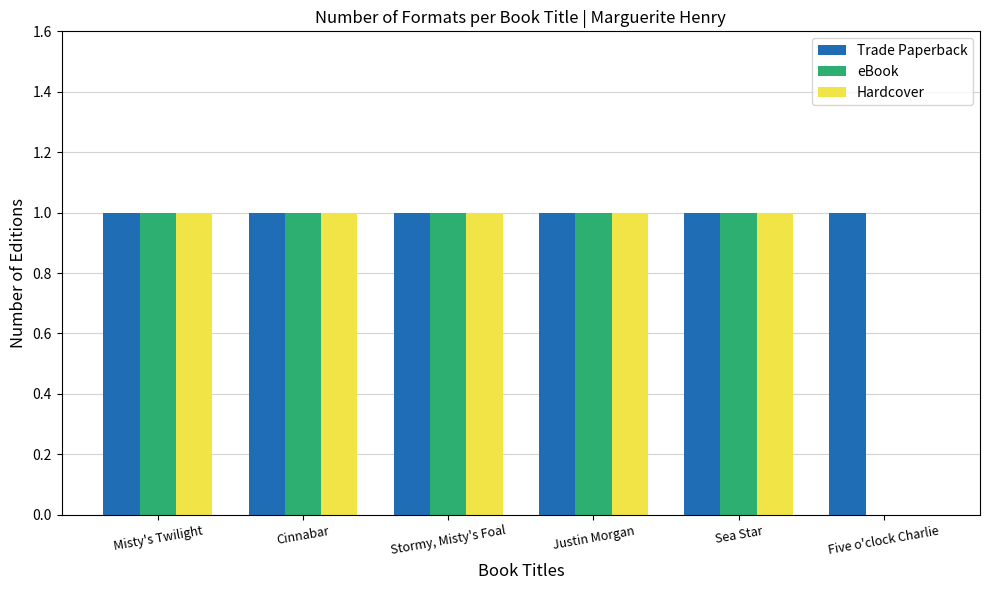

The Hardcover series shows 1 at Justin Morgan. True or false?

True